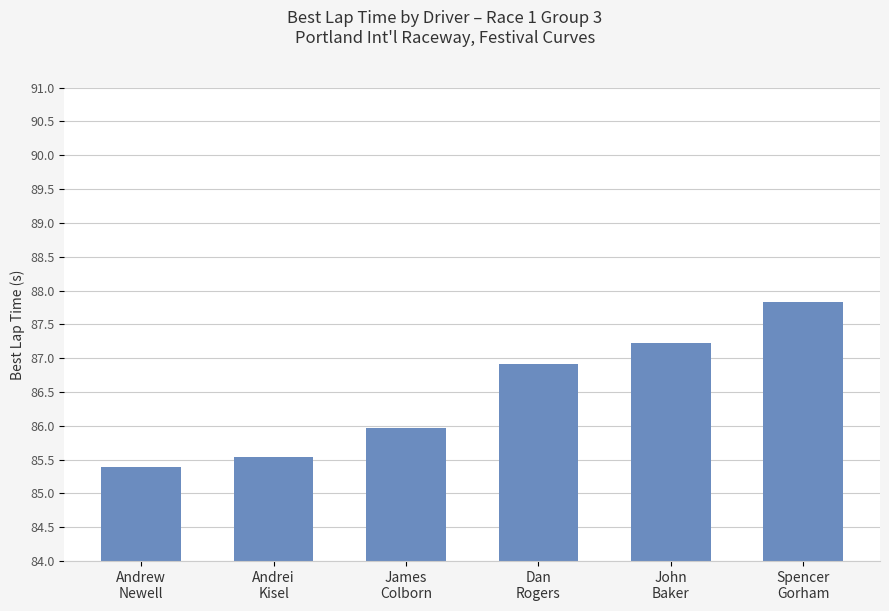

What is the sum of all values?

518.9